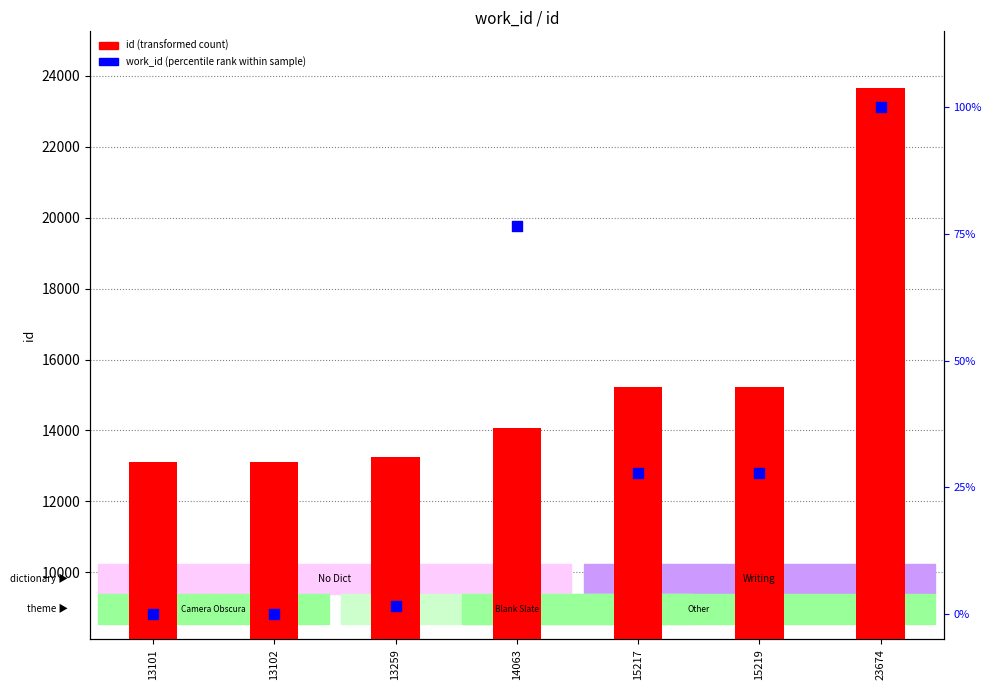

Which series has the largest Y range (max minus min)?

id (transformed count)